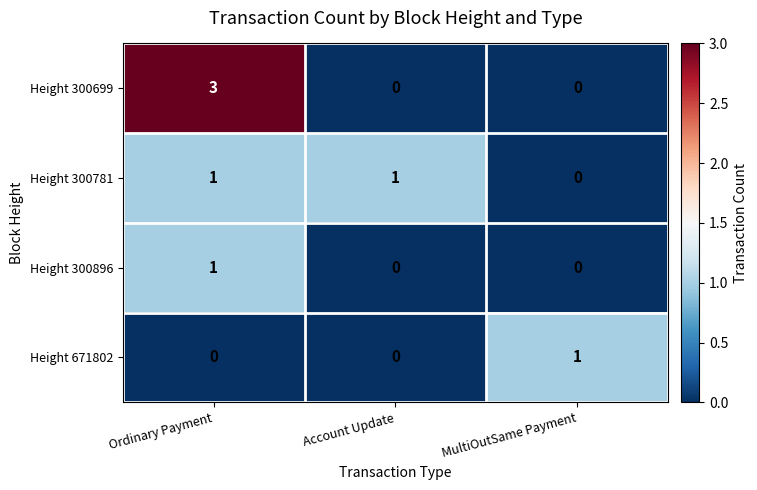

What is the sum of the Height 300699 values at Ordinary Payment and MultiOutSame Payment?

3